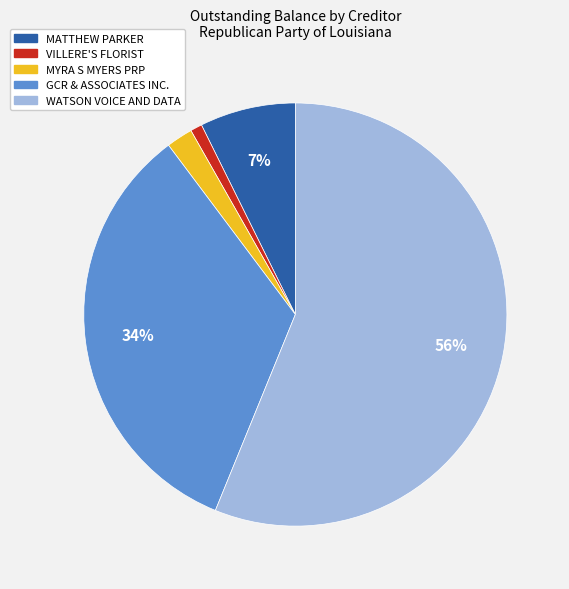

How many segments does this pie chart have?

5